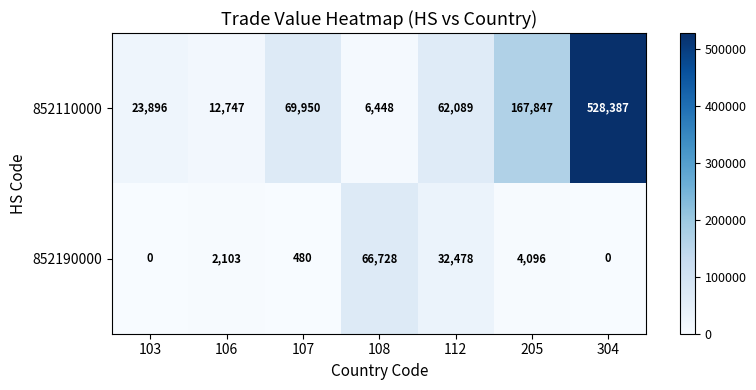

Between 103 and 205, which series saw the biggest shift?

852110000